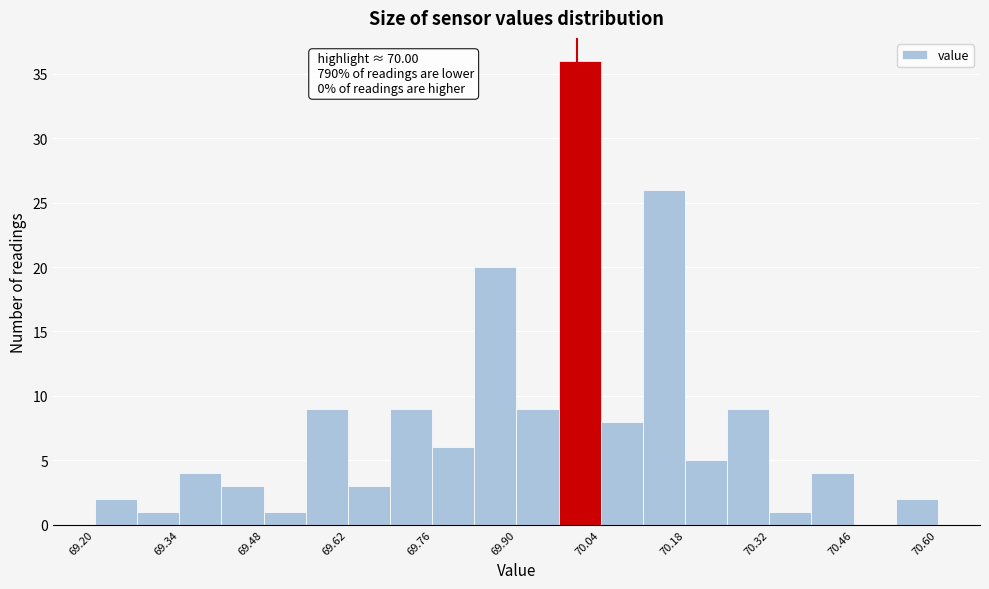

Around what value on the x-axis is the tallest bar? Give the approximate position of its centre, as read against the axis.

70.00